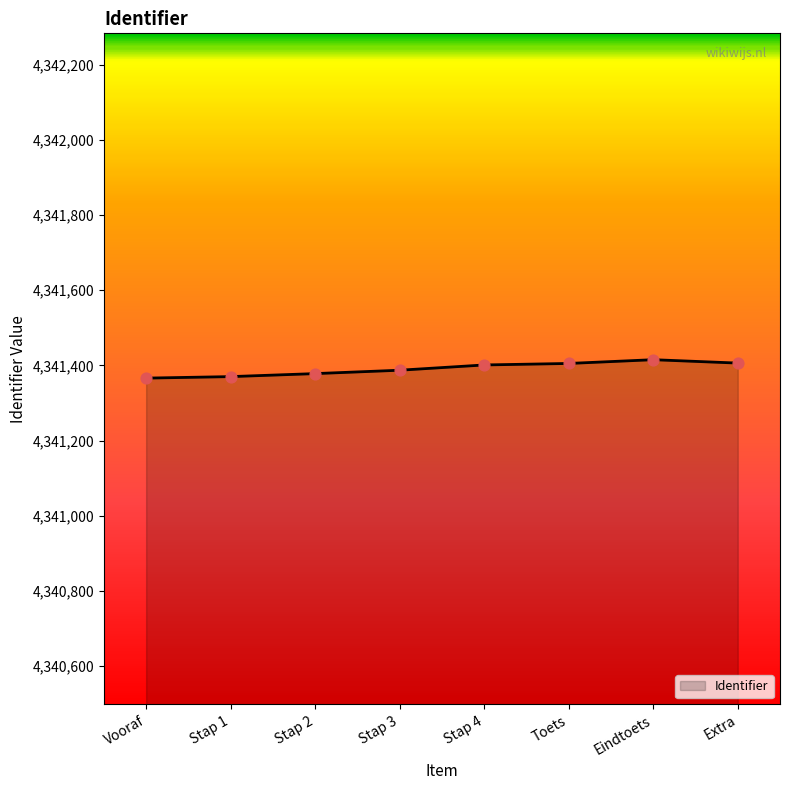

Between Eindtoets and Vooraf, which is larger?

Eindtoets